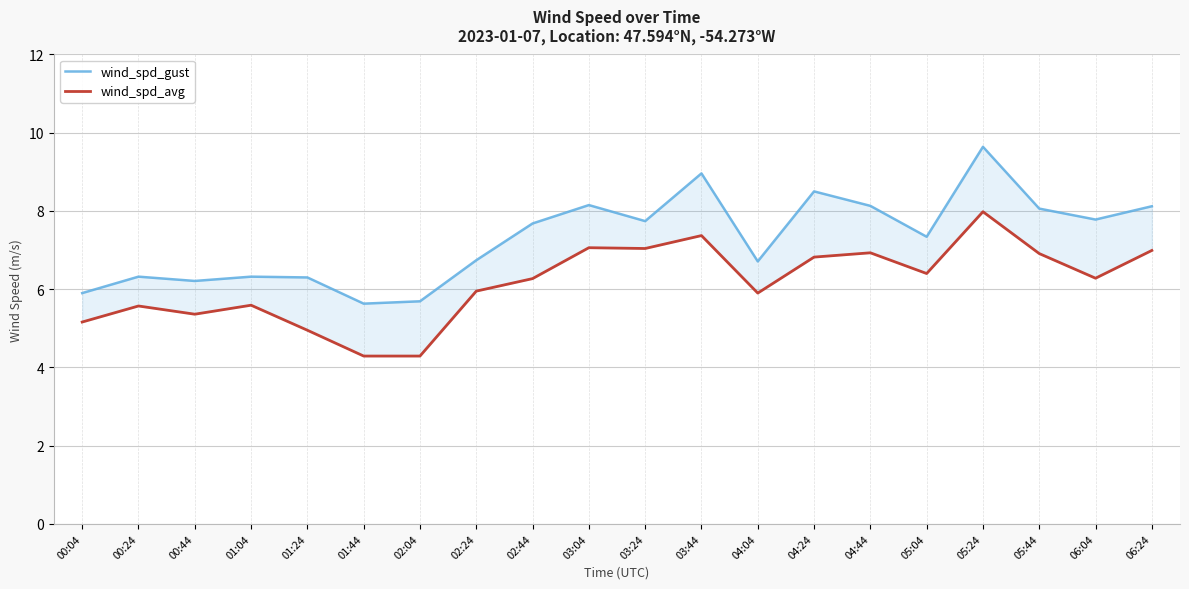

Is it true that wind_spd_avg equals 4.3 at 01:44?

True